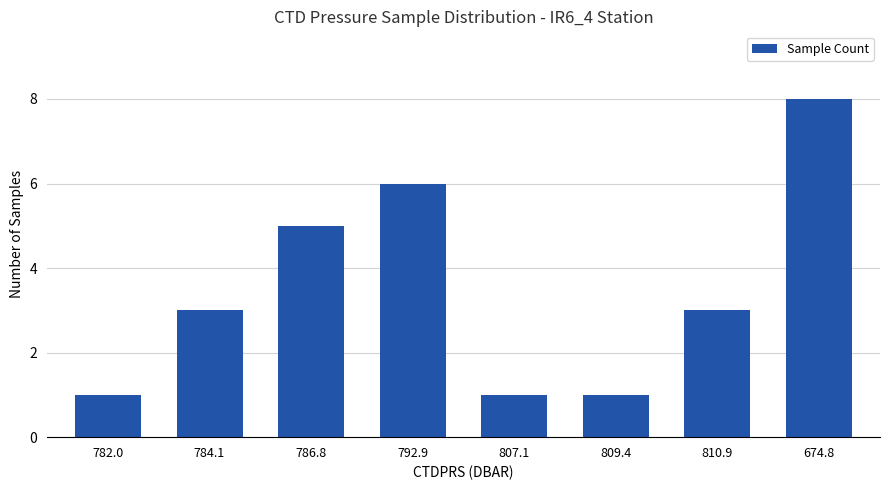

What is the label of the 8th bar from the right?

782.0